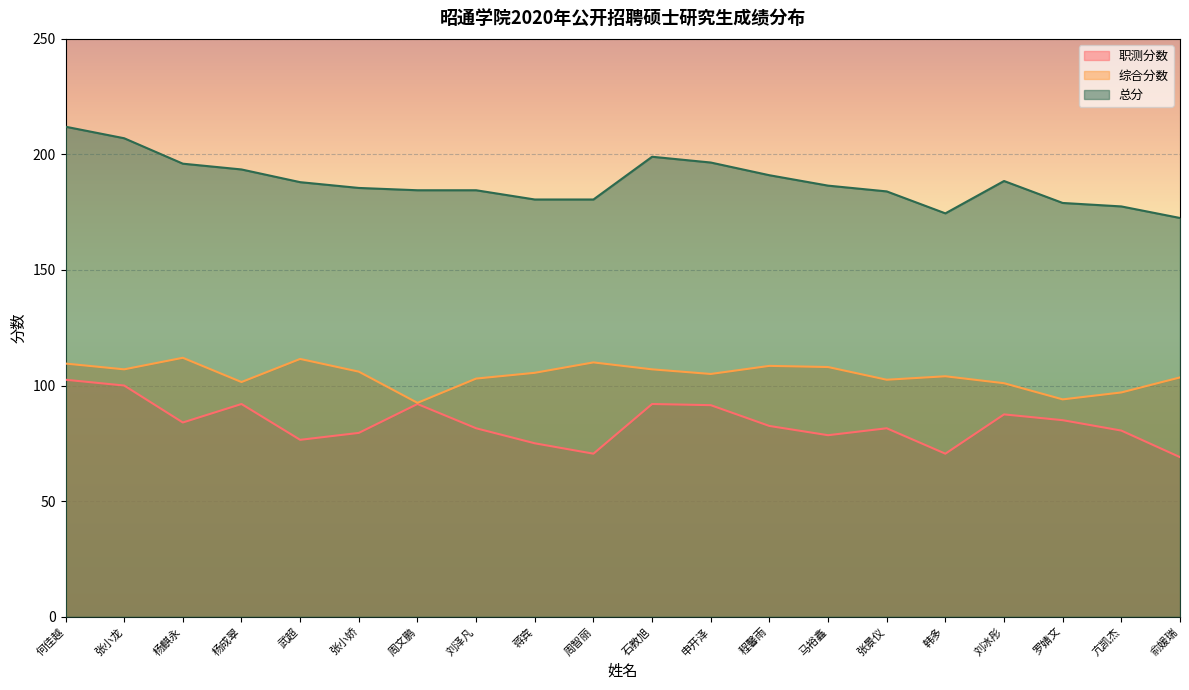

Which category has the highest value across all series?

何佳越